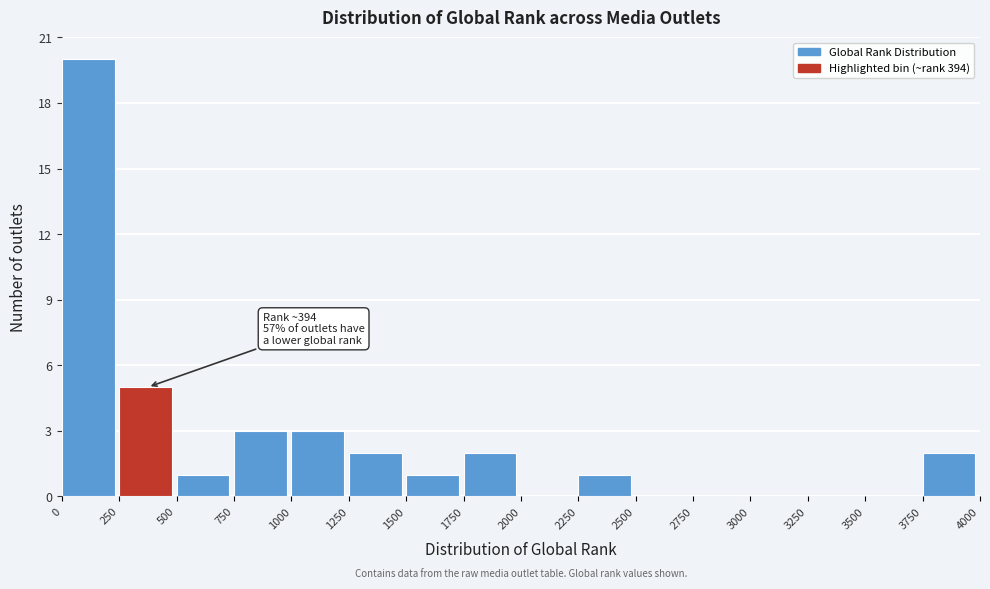

Over which range of the x-axis is the bar tallest?

0 to 250